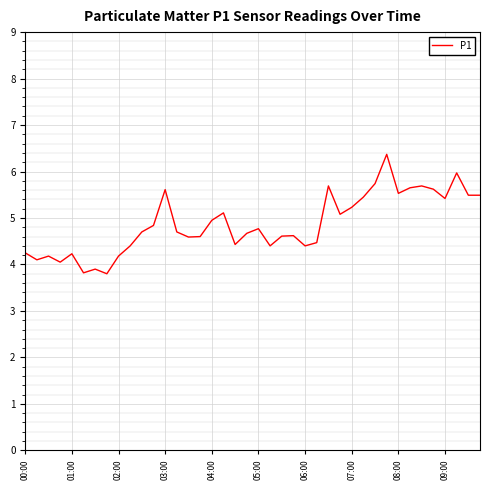

What is the maximum value shown in the chart?

6.4